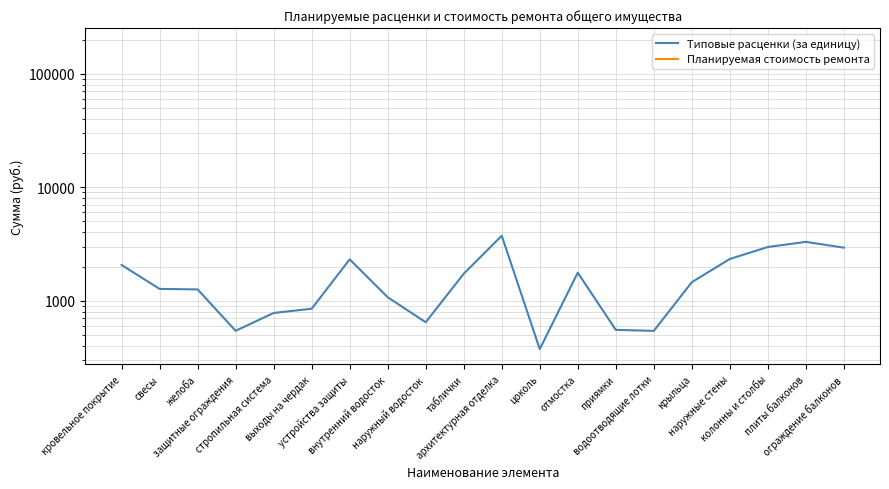

True or false: Типовые расценки (за единицу) and Планируемая стоимость ремонта intersect in this chart.

False